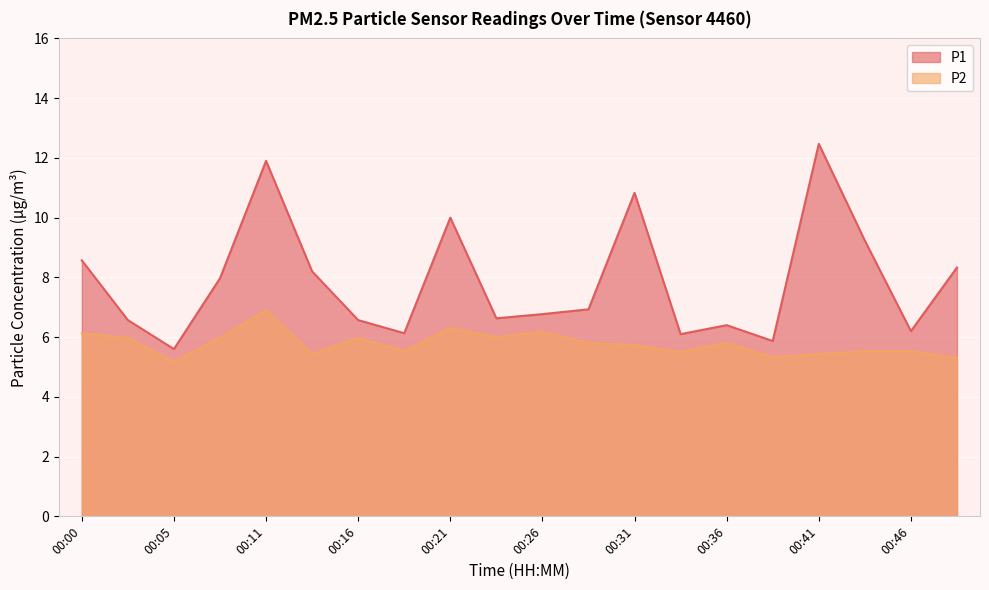

True or false: P1 and P2 intersect in this chart.

False